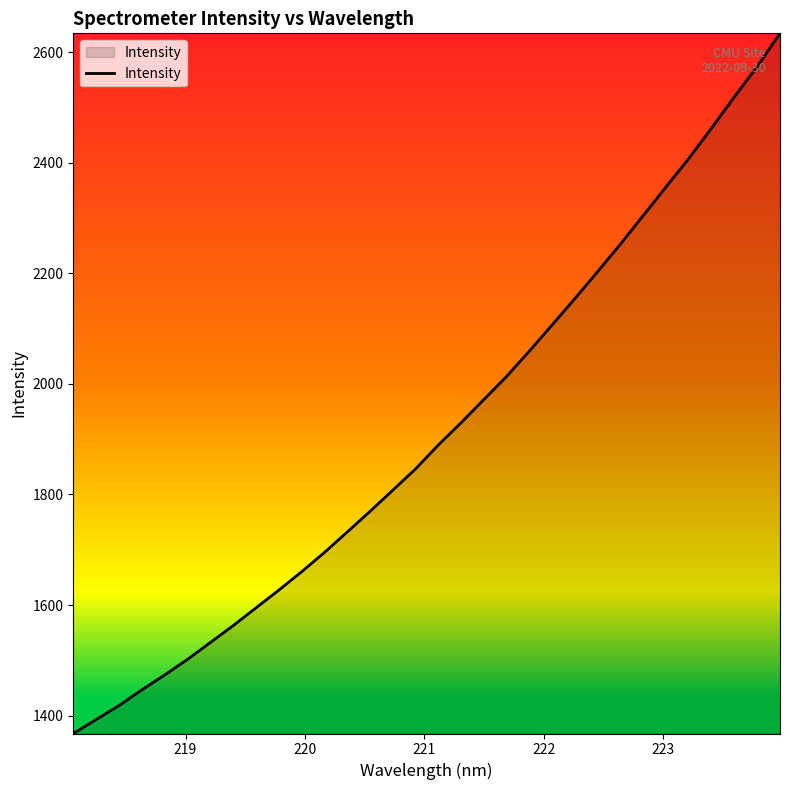

What is the maximum value shown in the chart?

2634.3